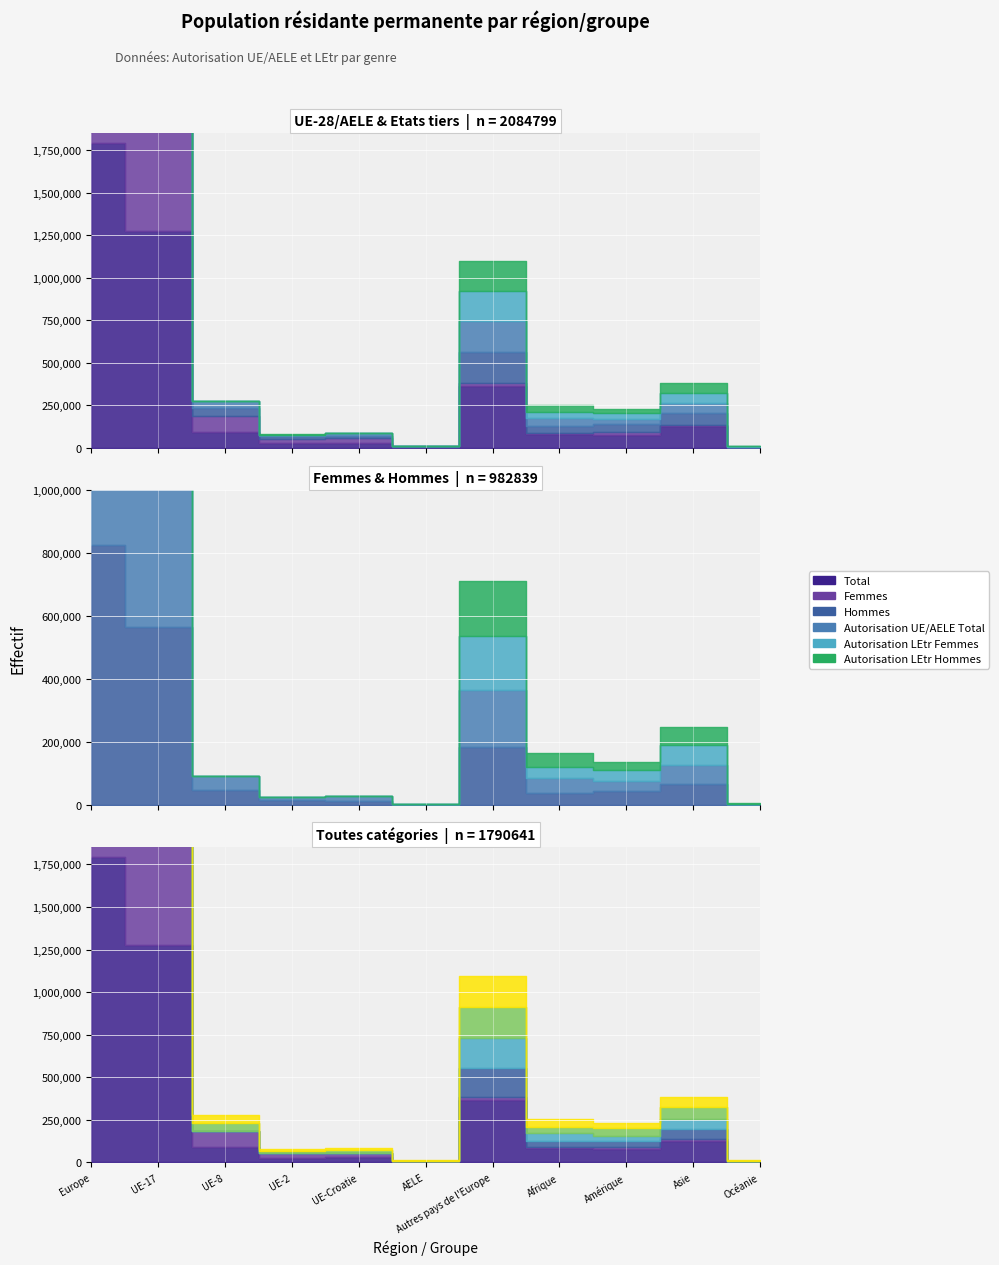

Is this an area chart (filled region under the line)?

No